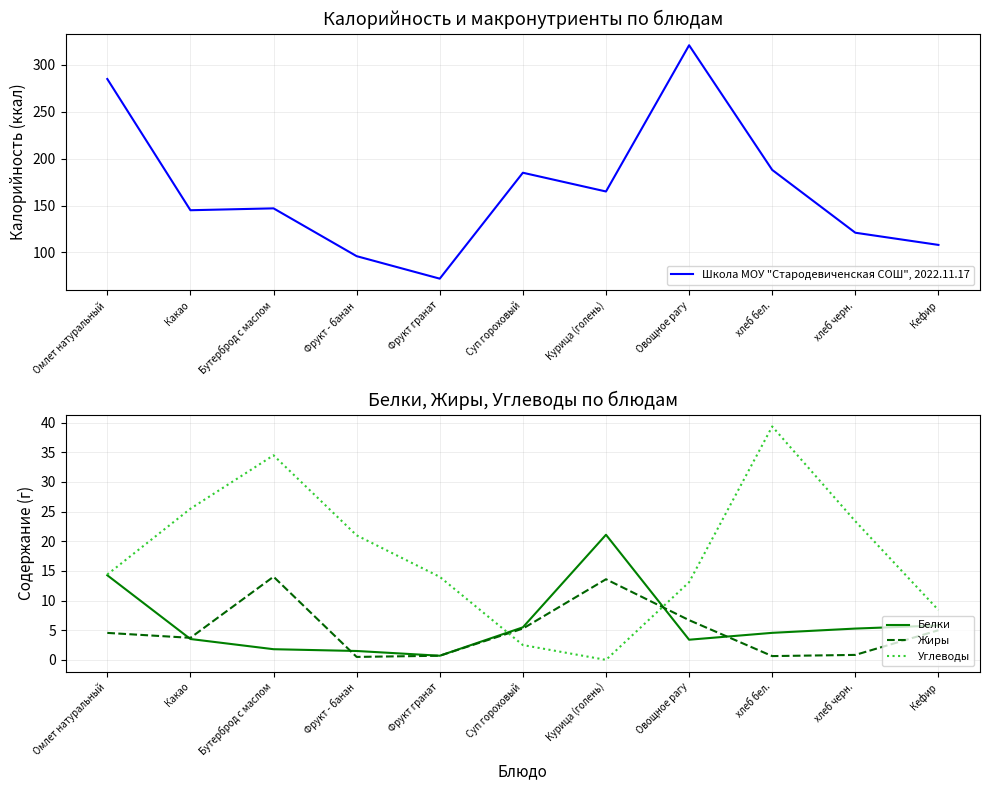

The value of Белки at Какао is 2.4. True or false?

False